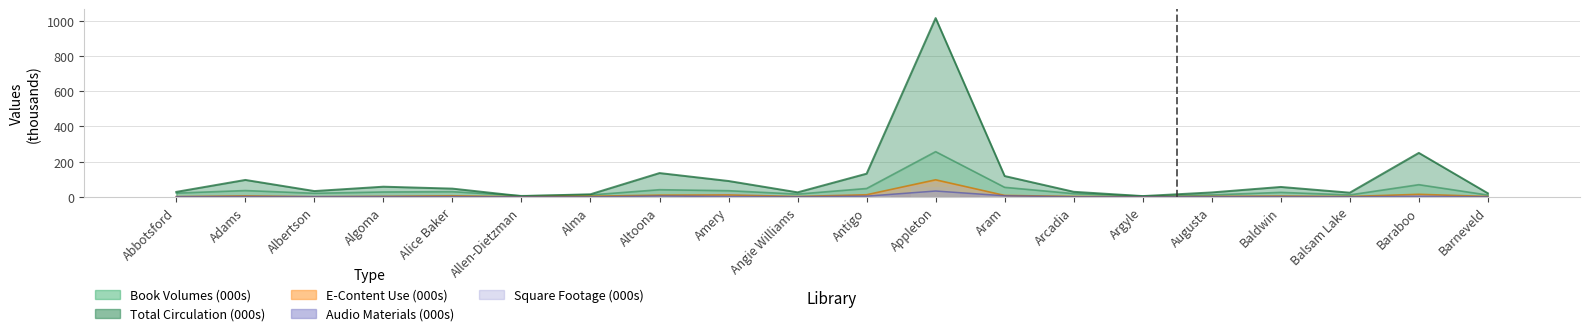

What is the difference between the highest and lowest values at Alice Baker?

45.0